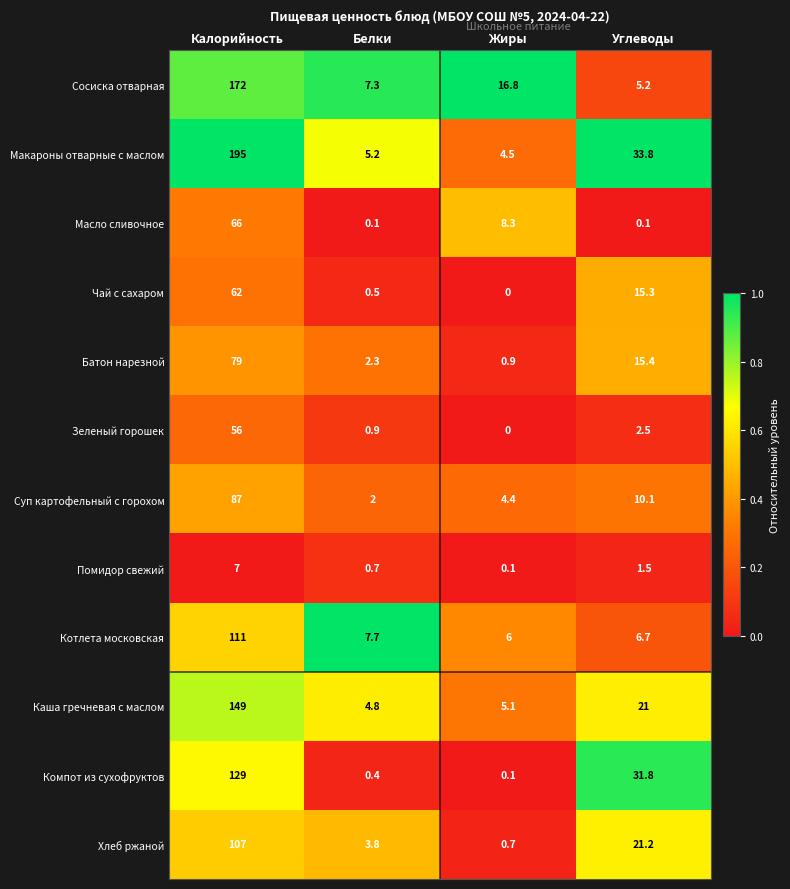

At how many categories does at least one series exceed 0?

4